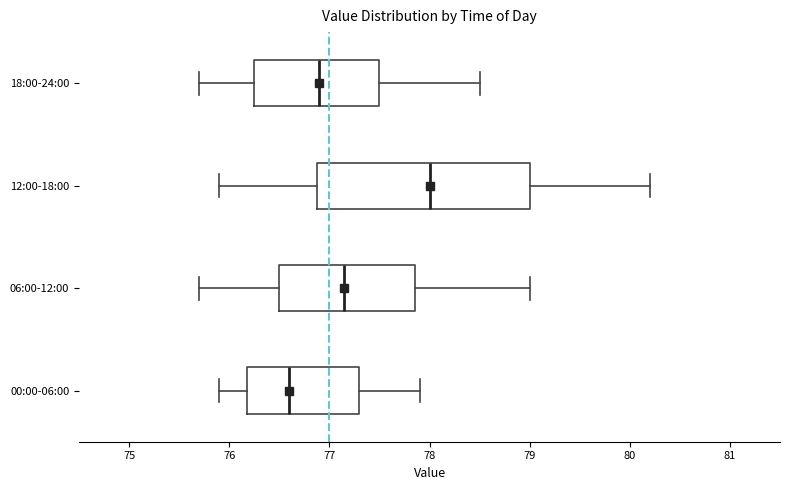

Reading bottom to top, read every box against the x-axis: the position of its median line, the range the box covers, and the ends of its whiskers. The values are not printed on the chart, so give them approximately, as read against the axis.

00:00-06:00: median 76.6, box 76.2 to 77.3, whiskers 75.9 to 77.9
06:00-12:00: median 77.2, box 76.5 to 77.9, whiskers 75.7 to 79.0
12:00-18:00: median 78.0, box 76.9 to 79.0, whiskers 75.9 to 80.2
18:00-24:00: median 76.9, box 76.3 to 77.5, whiskers 75.7 to 78.5